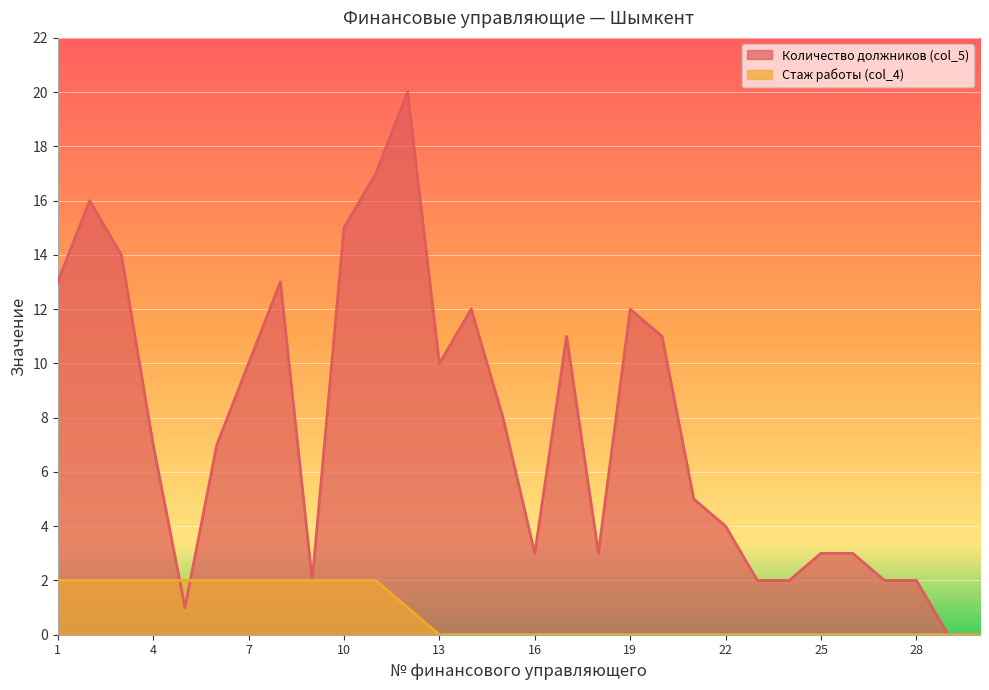

Rank the series by their average value, from highest to lowest.

Количество должников (col_5), Стаж работы (col_4)